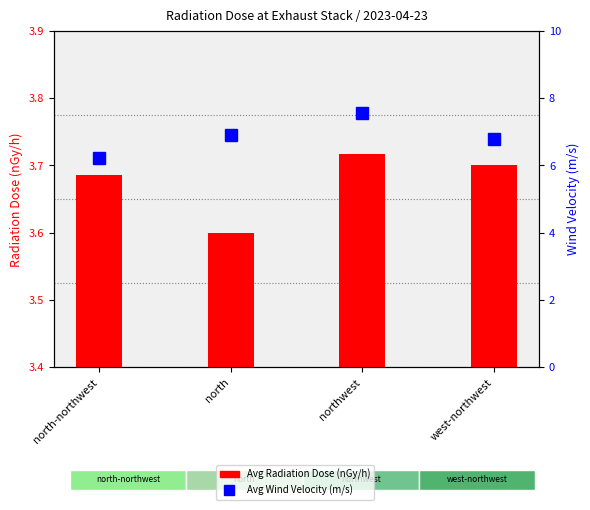

Count the number of data series in this chart.

2